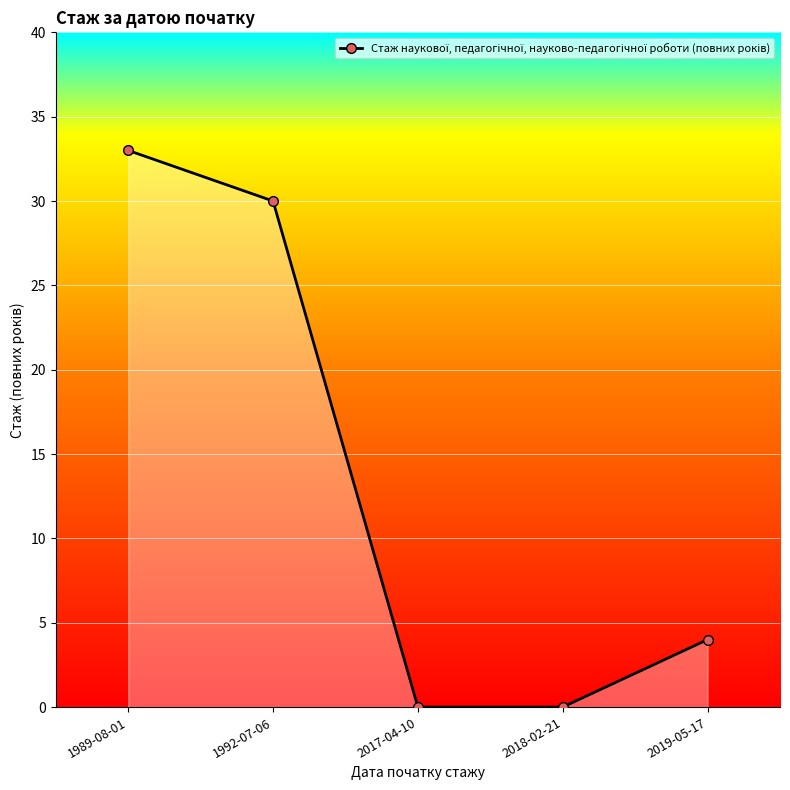

What is the value of the 1st point from the left?

33